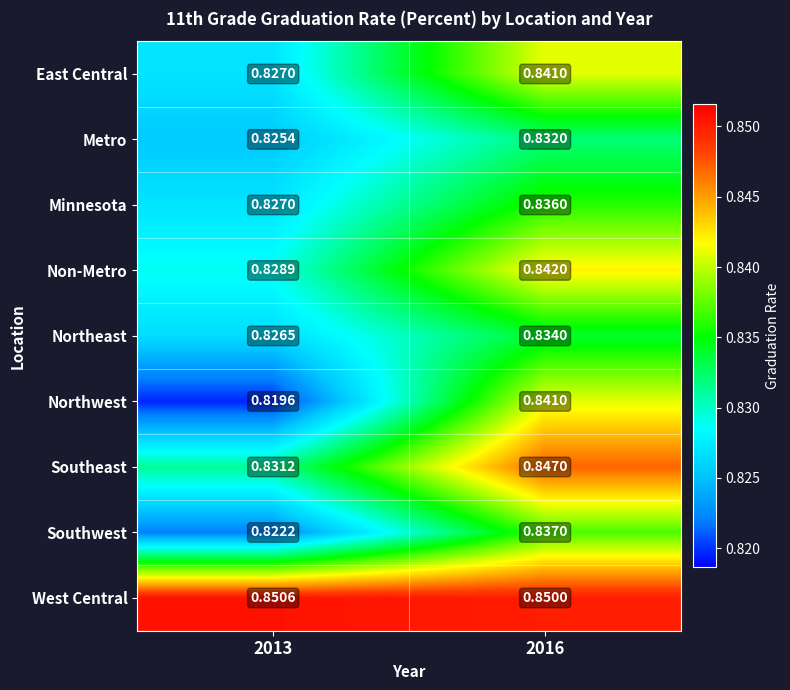

At how many categories does at least one series exceed 0?

2